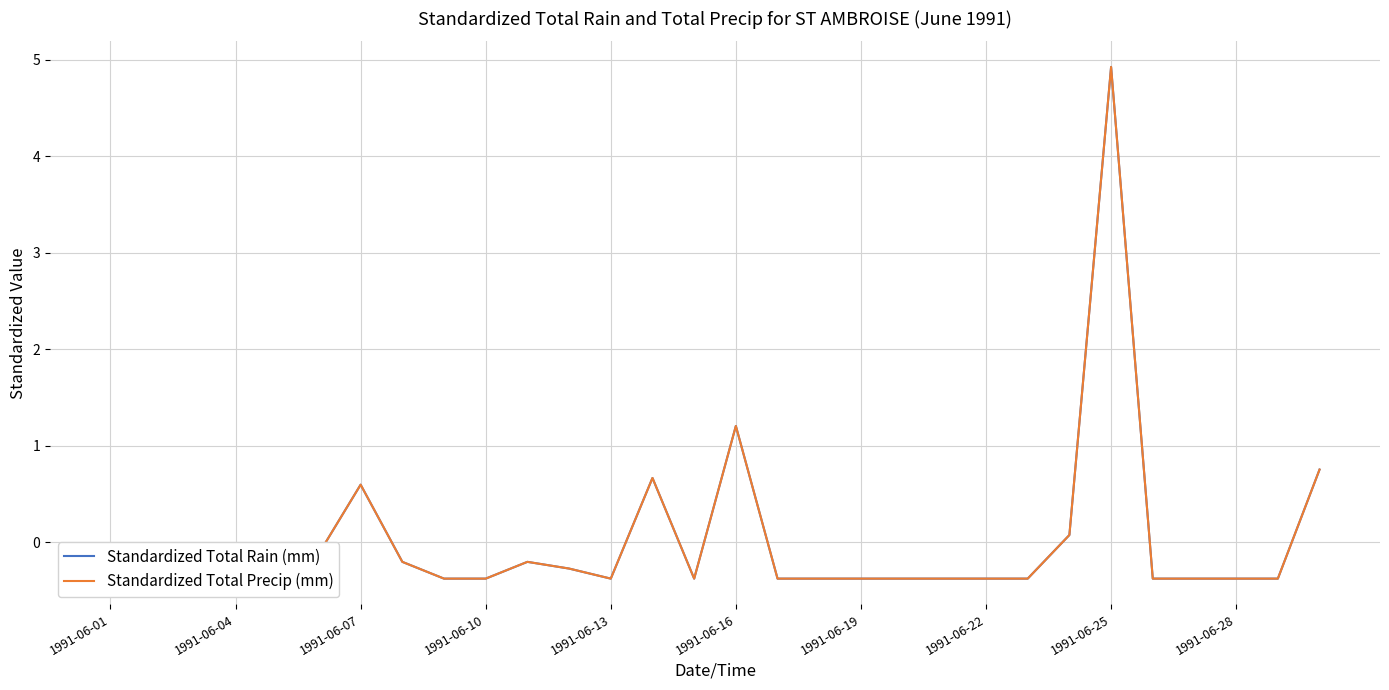

Which series changed the most between 13 and 25?

Standardized Total Rain (mm)